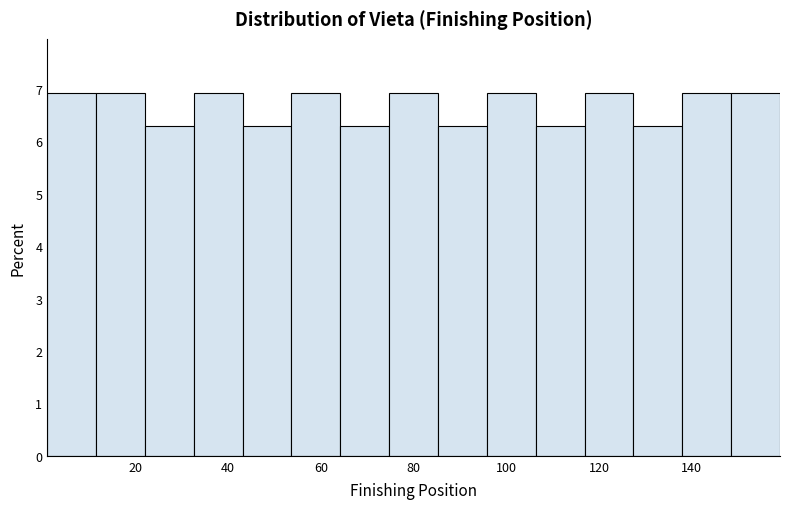

Reading left to right, list every bar in this chart as the range it spans on the x-axis followed by its height. Neither the bar edges nor the heights are printed on the chart, so give them approximately, as read against the axes.

2 to 12: 6.9
12 to 22: 6.9
22 to 32: 6.3
32 to 44: 6.9
44 to 54: 6.3
54 to 64: 6.9
64 to 74: 6.3
74 to 86: 6.9
86 to 96: 6.3
96 to 106: 6.9
106 to 116: 6.3
116 to 128: 6.9
128 to 138: 6.3
138 to 148: 6.9
148 to 160: 6.9